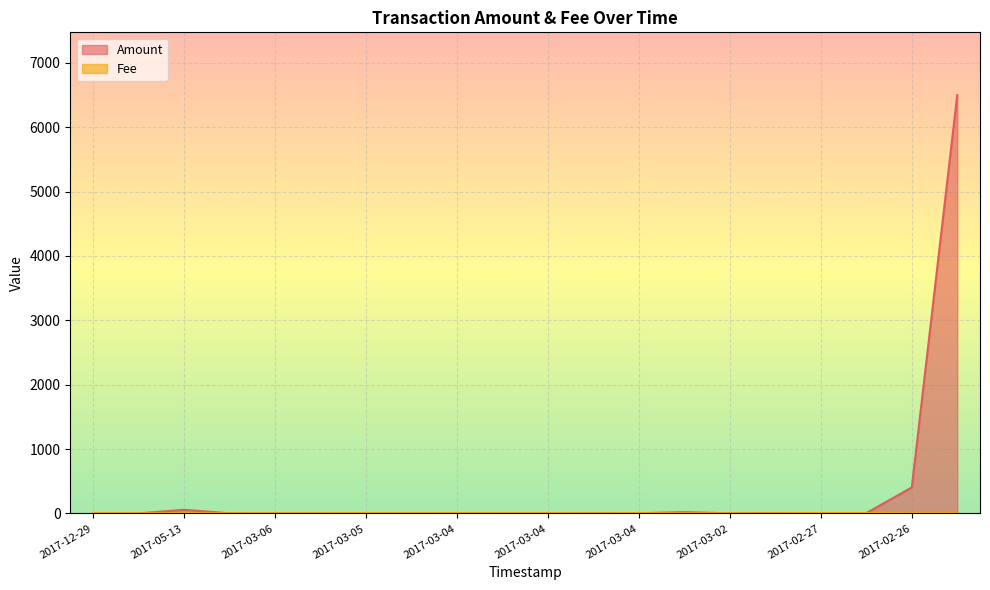

Rank the series by their maximum value, from lowest to highest.

Fee, Amount